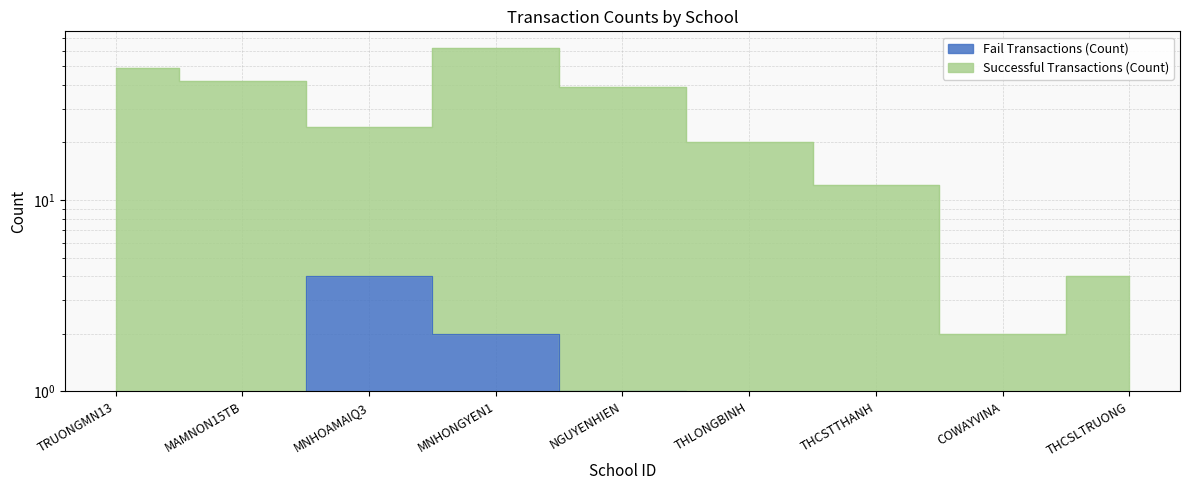

In Fail Transactions (Count), how many points are higher than both neighbors (excluding endpoints)?

1